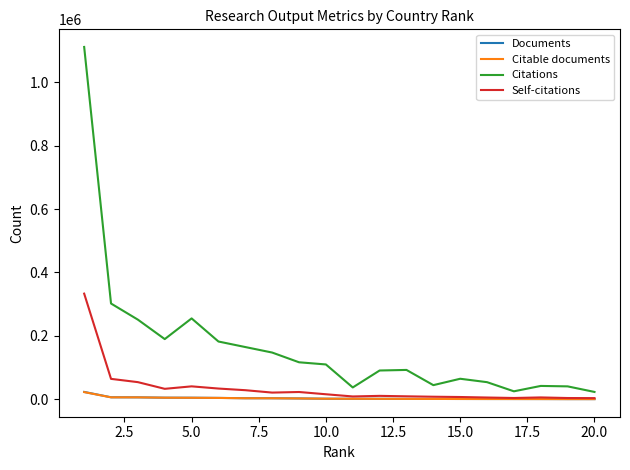

What is the maximum value shown in the chart?

1111321